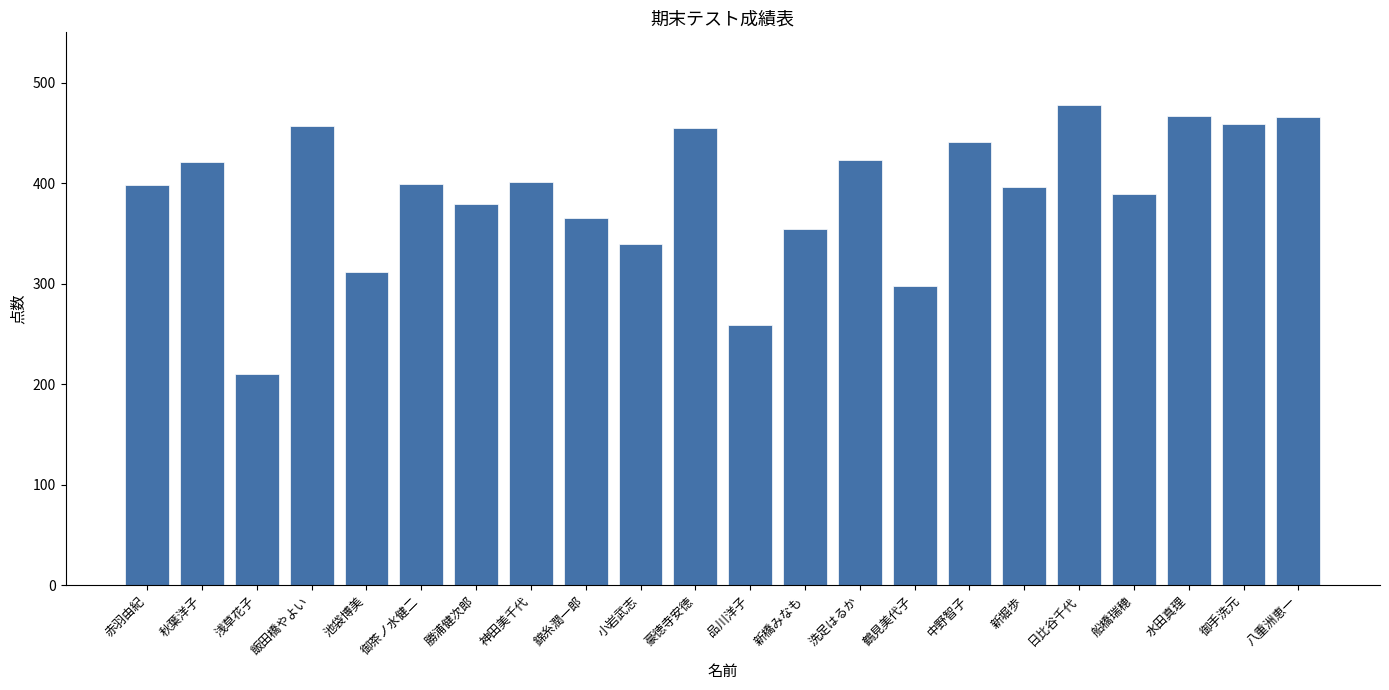

At which category does the chart reach its peak across all series?

日比谷千代